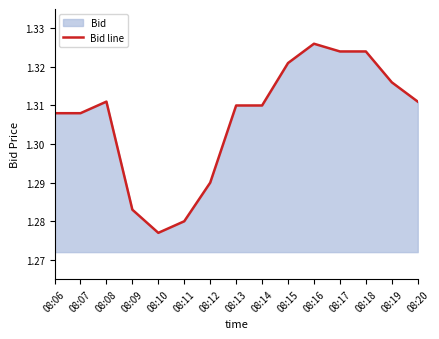

What is the average value?

1.3